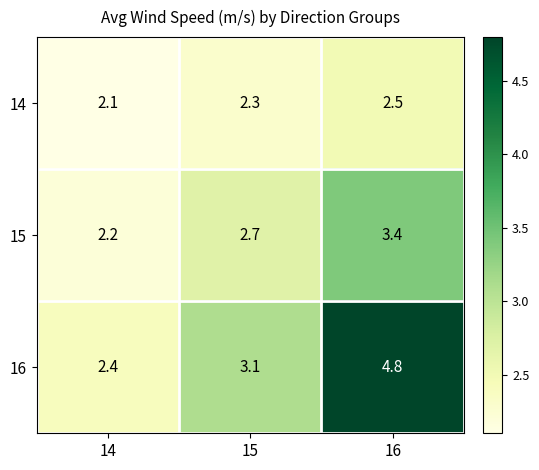

What is the average value of the 14 series?

2.3